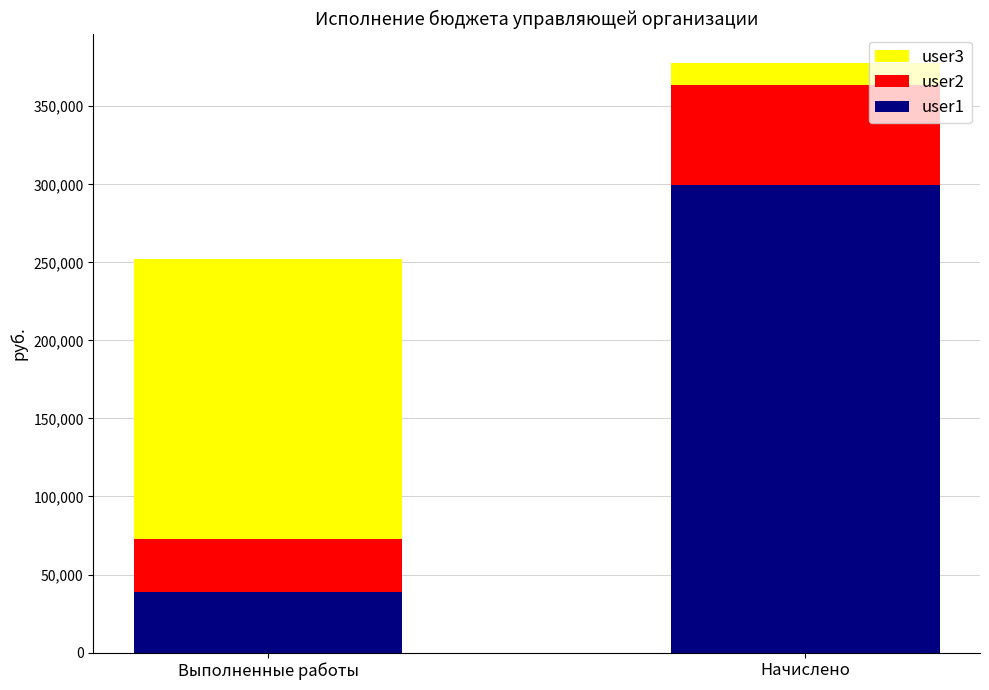

The value of user1 at Начислено is 449210.3. True or false?

False